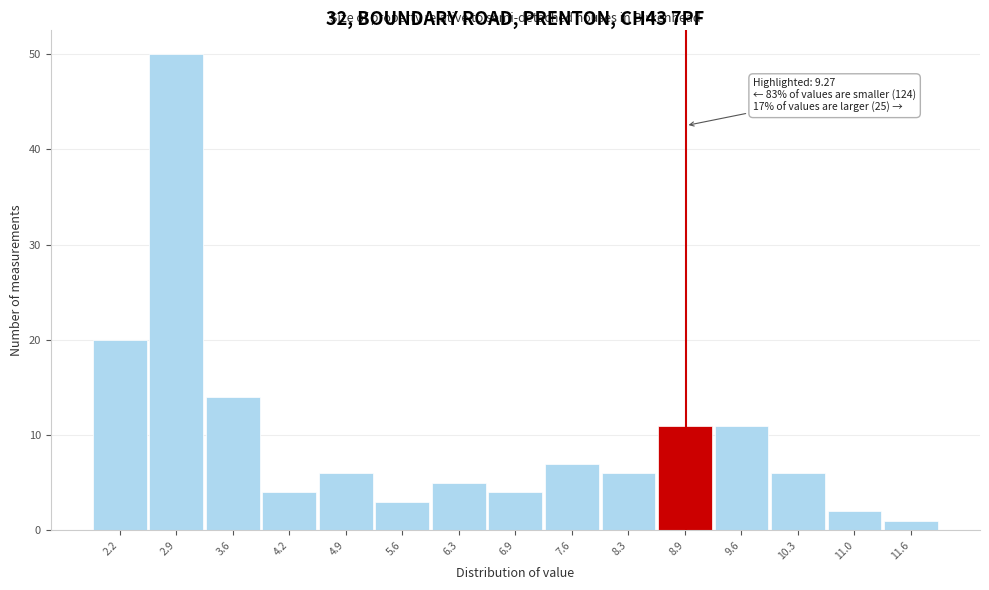

Reading left to right, list all the values displayed in this chart.

2.2=20	2.9=50	3.6=14	4.2=4	4.9=6	5.6=3	6.3=5	6.9=4	7.6=7	8.3=6	8.9=11	9.6=11	10.3=6	11.0=2	11.6=1